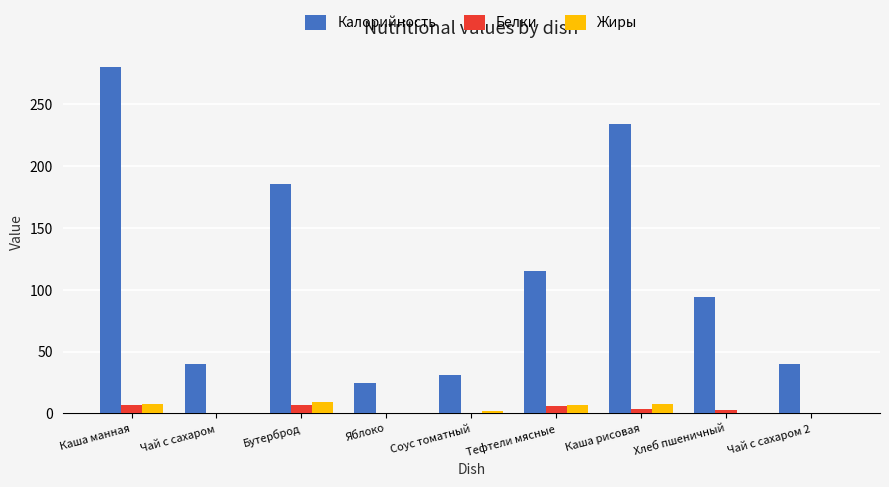

Which series has the largest total across all categories?

Калорийность